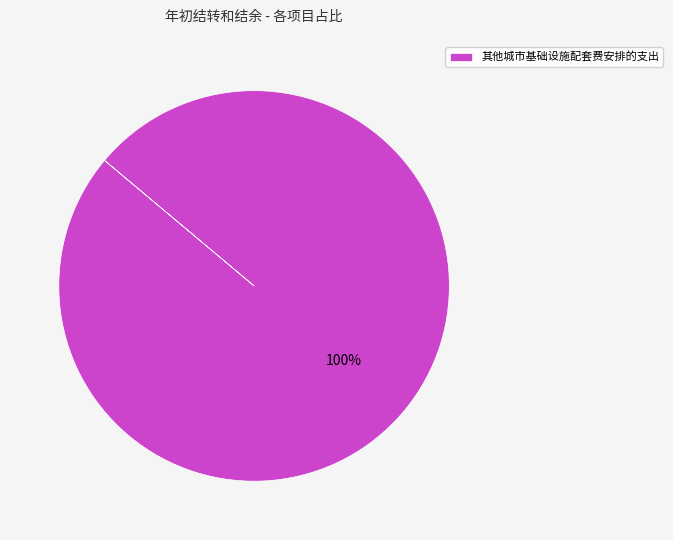

True or false: 其他城市基础设施配套费安排的支出 accounts for 94% of the total.

False